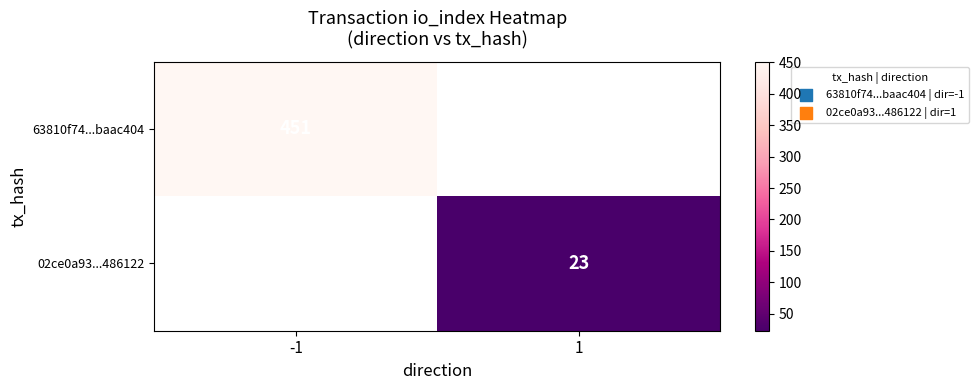

Between 1 and -1, which is larger?

-1